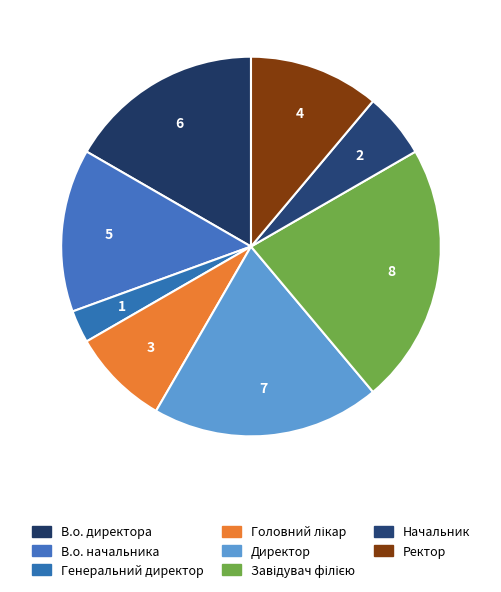

To the nearest percent, what percentage of the pie is В.о. начальника?

14%